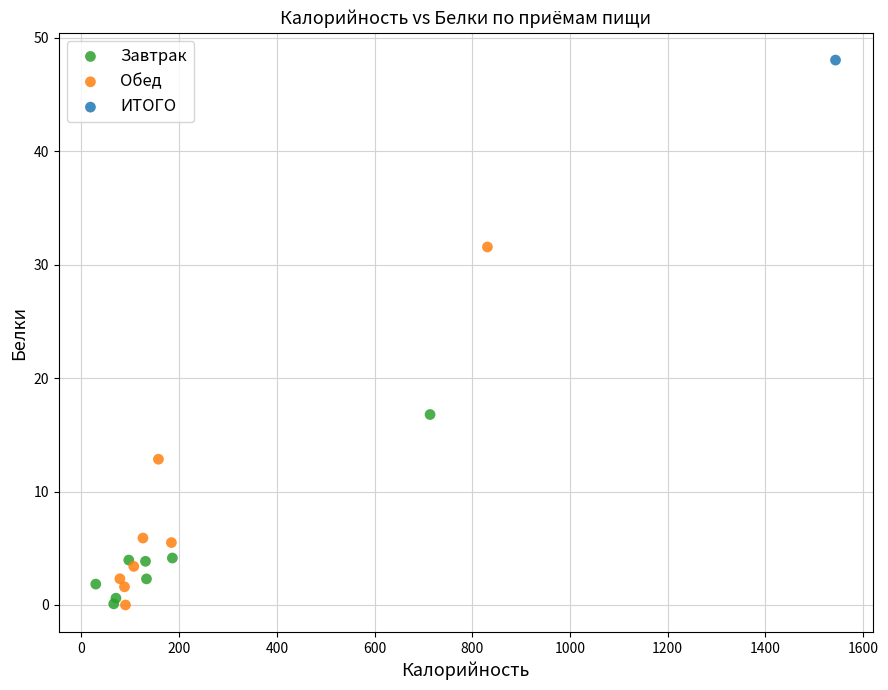

Which series contains the highest Y value?

ИТОГО